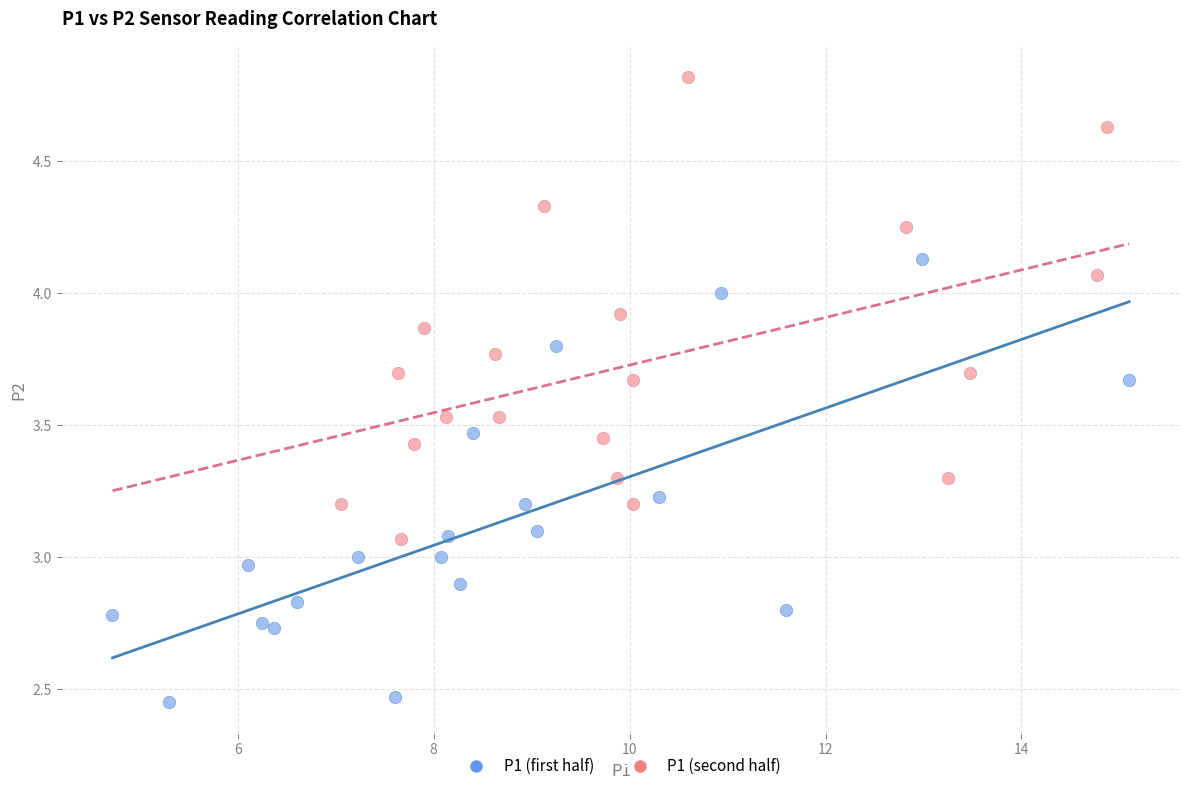

Which series reaches the maximum Y coordinate?

P1 (second half)